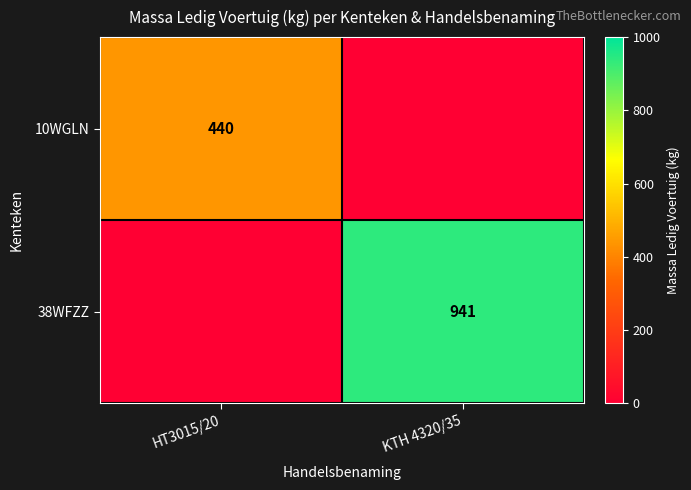

The 38WFZZ series shows 941 at KTH 4320/35. True or false?

True